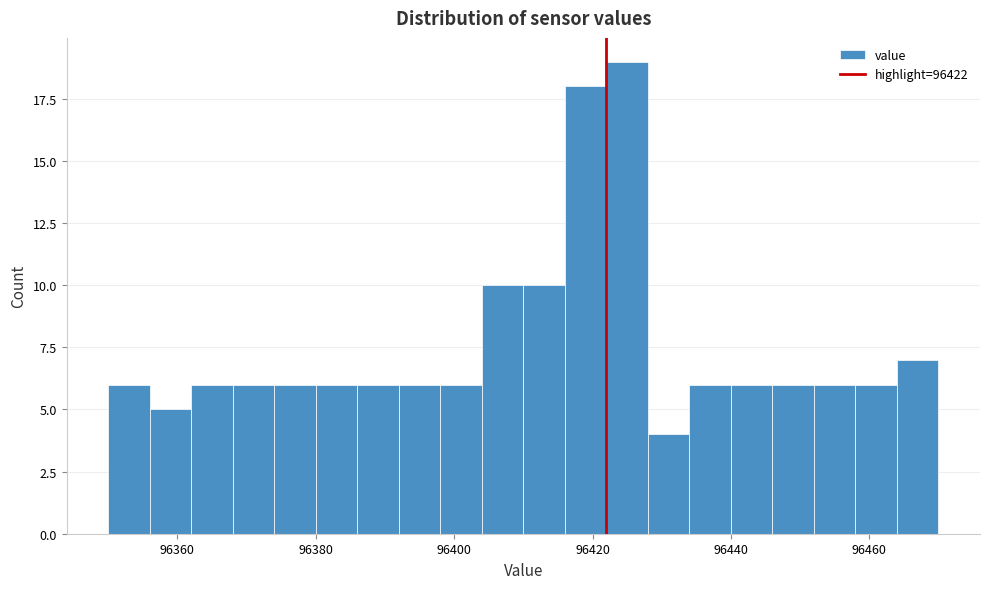

Around what value on the x-axis is the tallest bar? Give the approximate position of its centre, as read against the axis.

96426